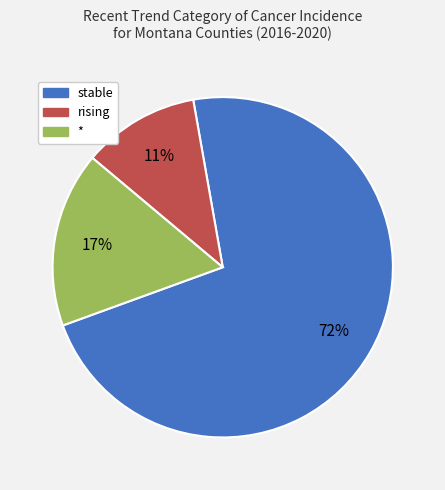

Which slice is the smallest?

rising